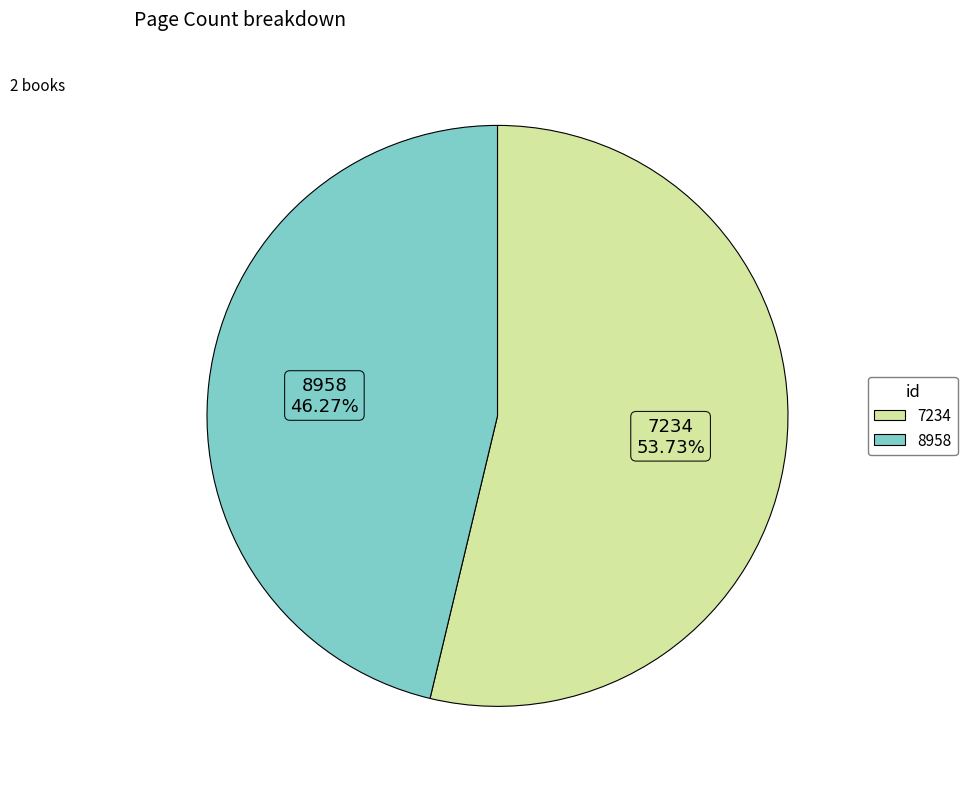

To the nearest percent, what is the difference between the 7234 and 8958 slice percentages?

7%